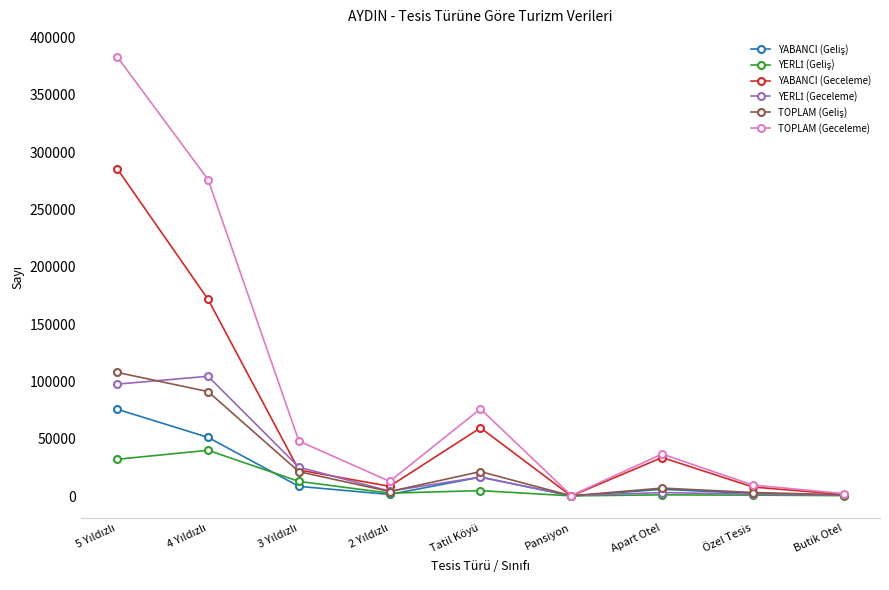

What is the greatest value displayed?

383004